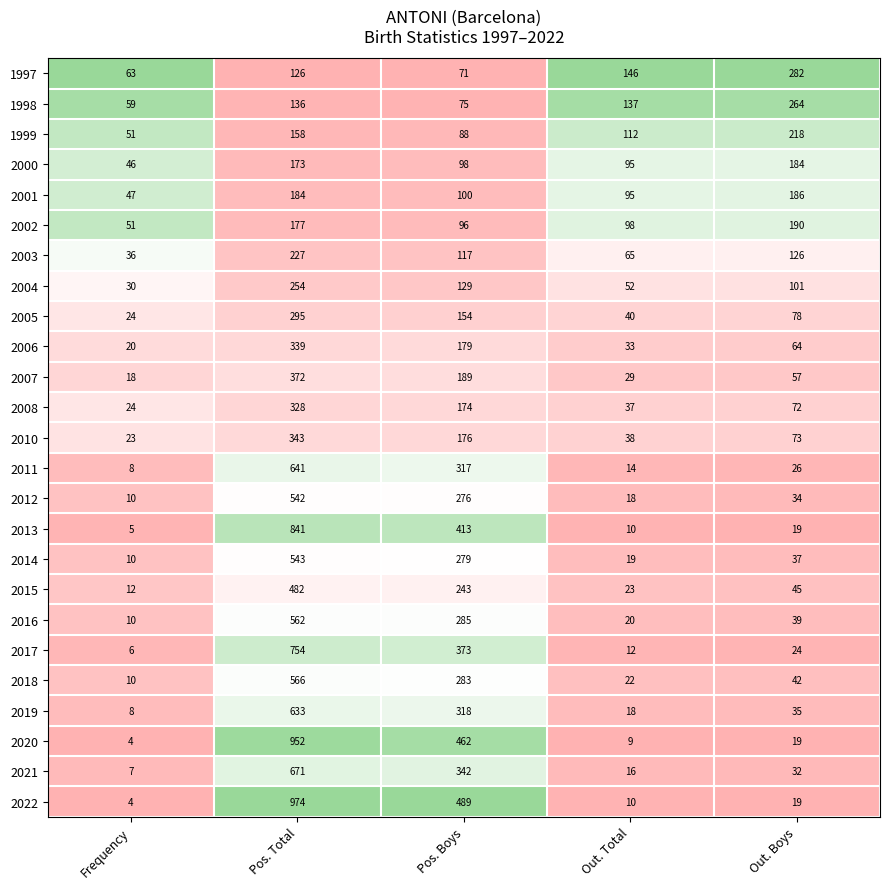

What is the maximum value shown in the chart?

974